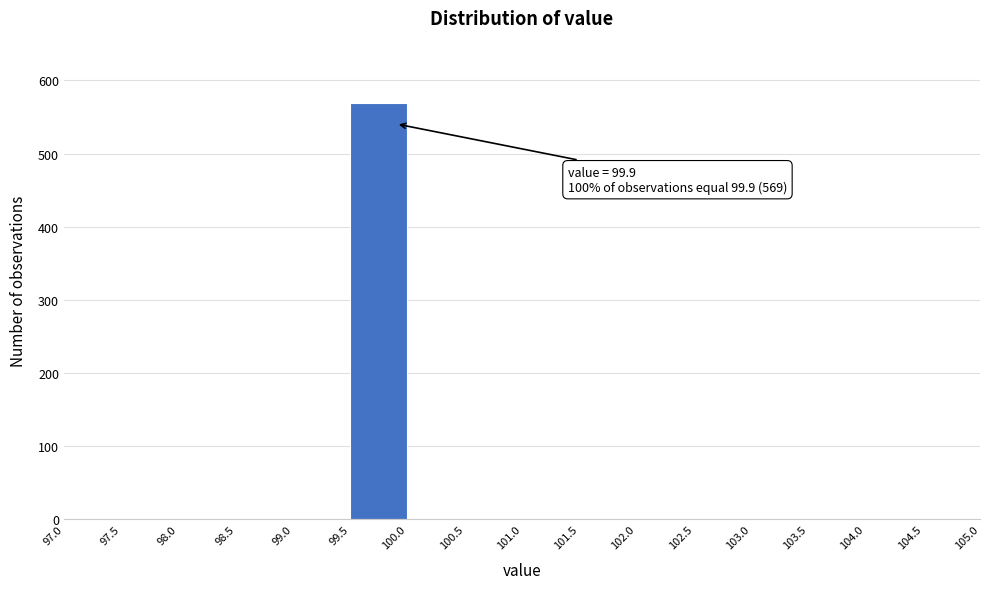

Which range on the x-axis has the tallest bar?

99.5 to 100.0